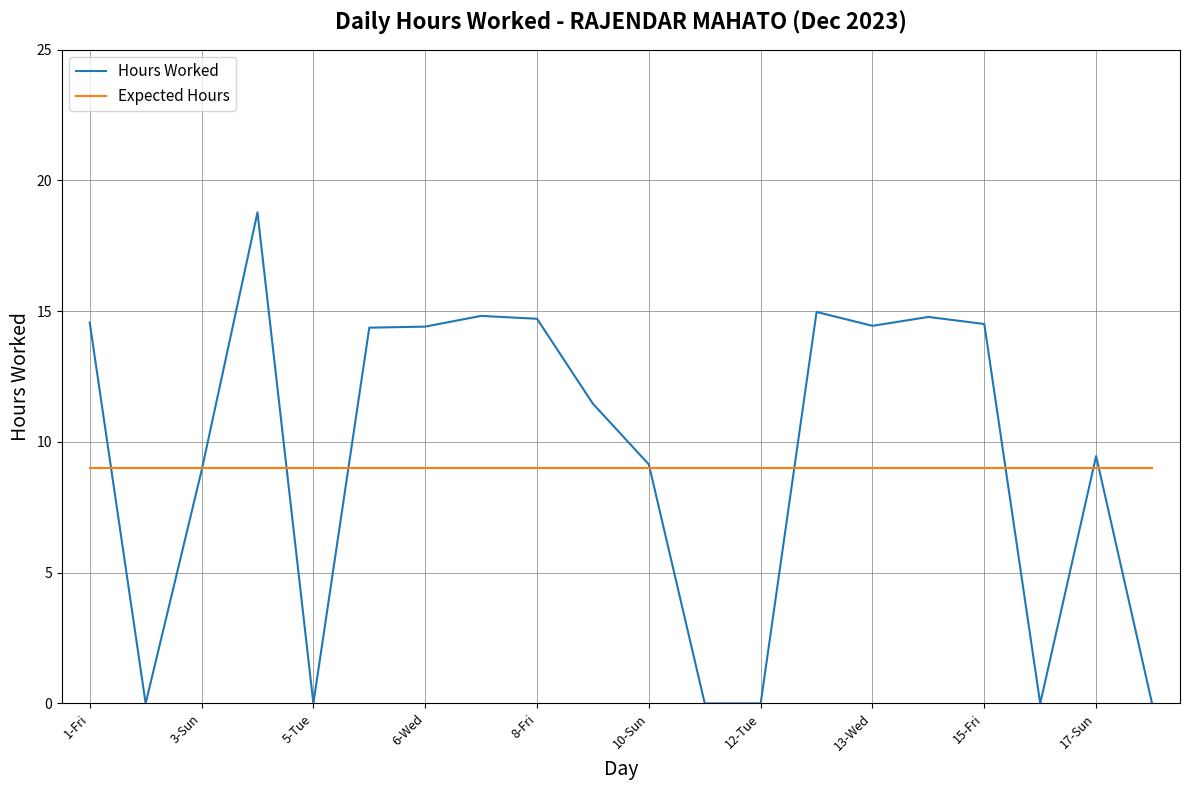

Does the chart have visible grid lines?

Yes